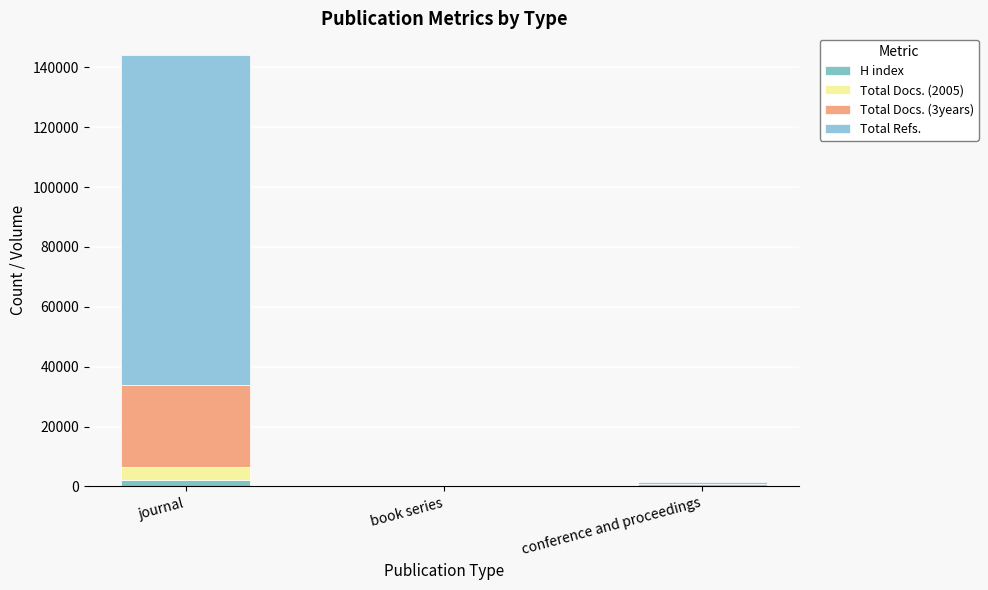

Is it true that Total Docs. (2005) equals 145 at conference and proceedings?

True